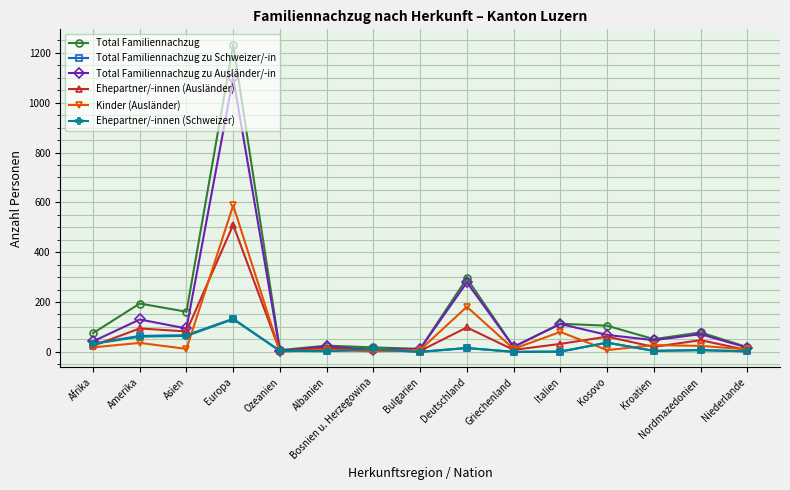

How many lines are shown in the chart?

6